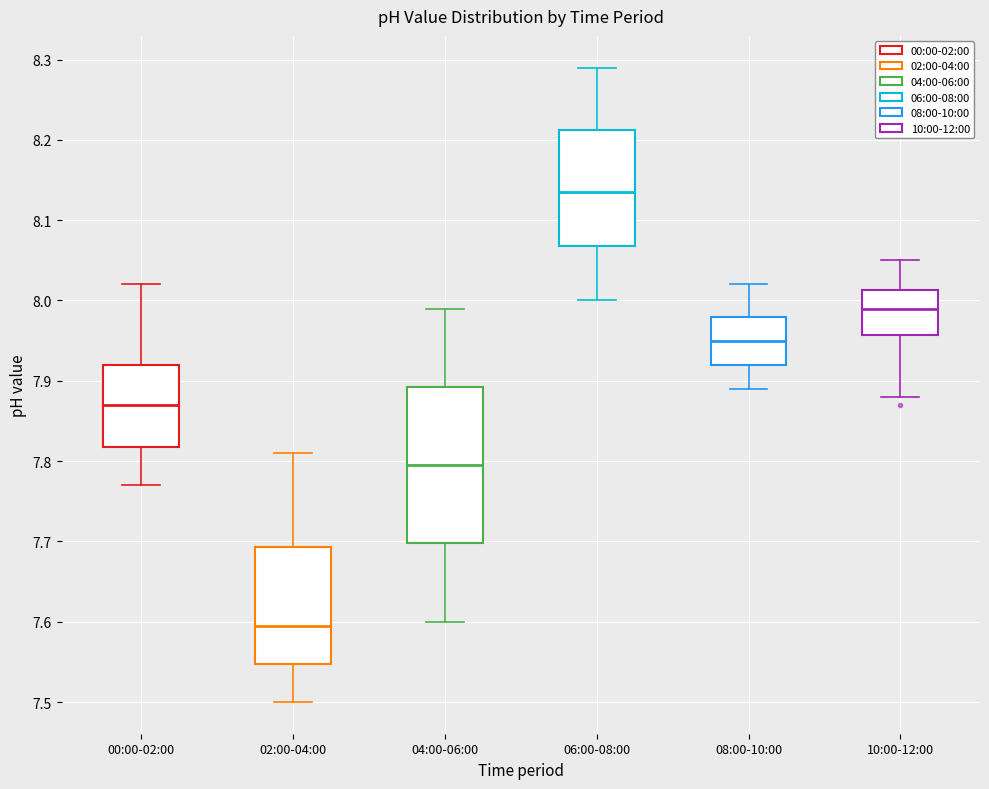

Where does the median line of the box for 06:00-08:00 sit on the y-axis? The values are not printed on the chart, so give them approximately, as read against the axis.

8.14